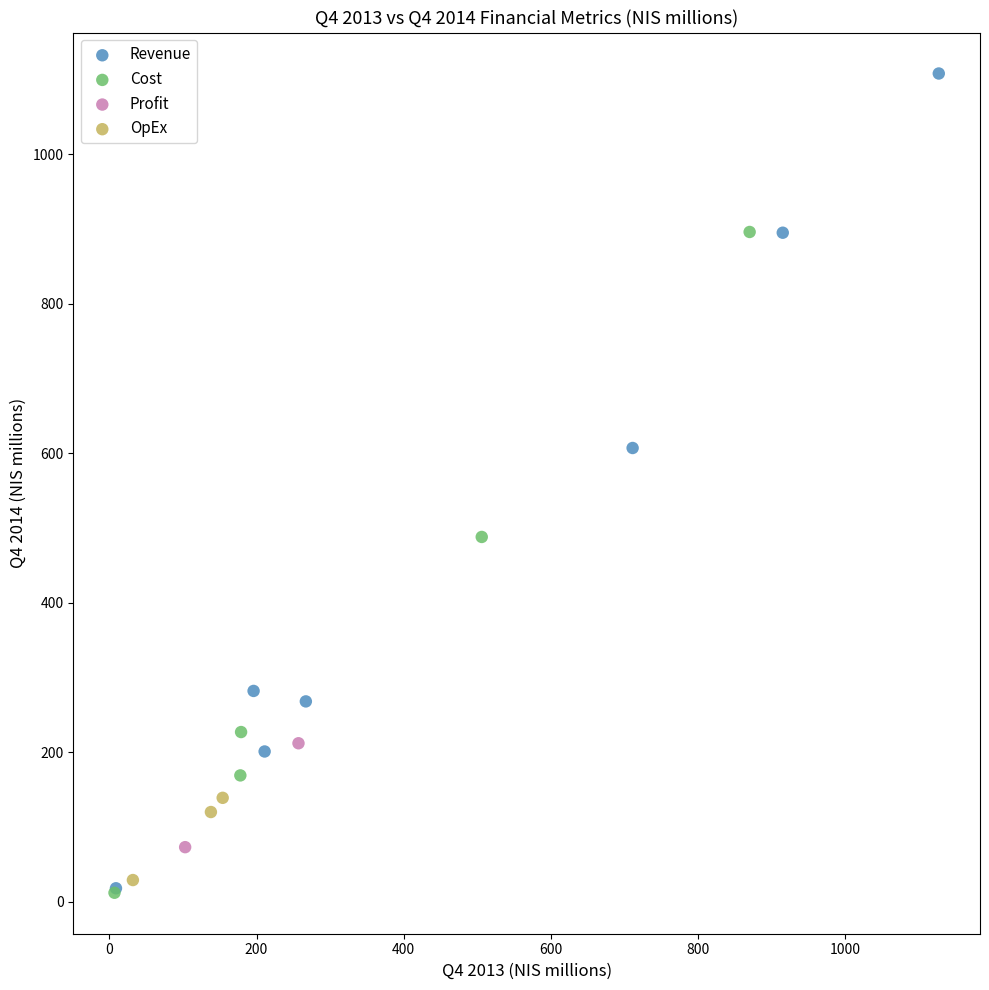

Which series has the widest spread of Y values?

Revenue